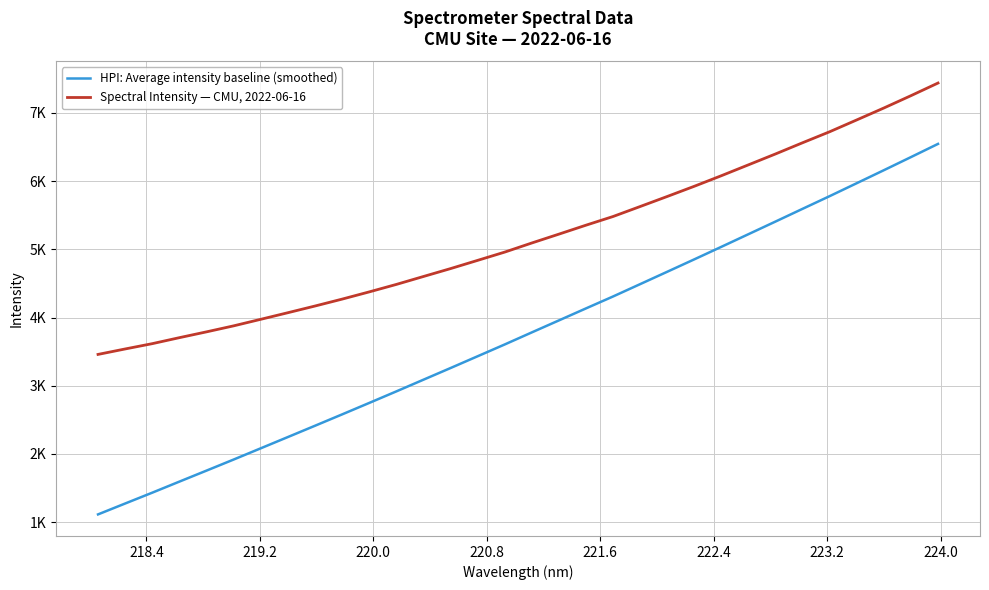

Does the chart have visible grid lines?

Yes